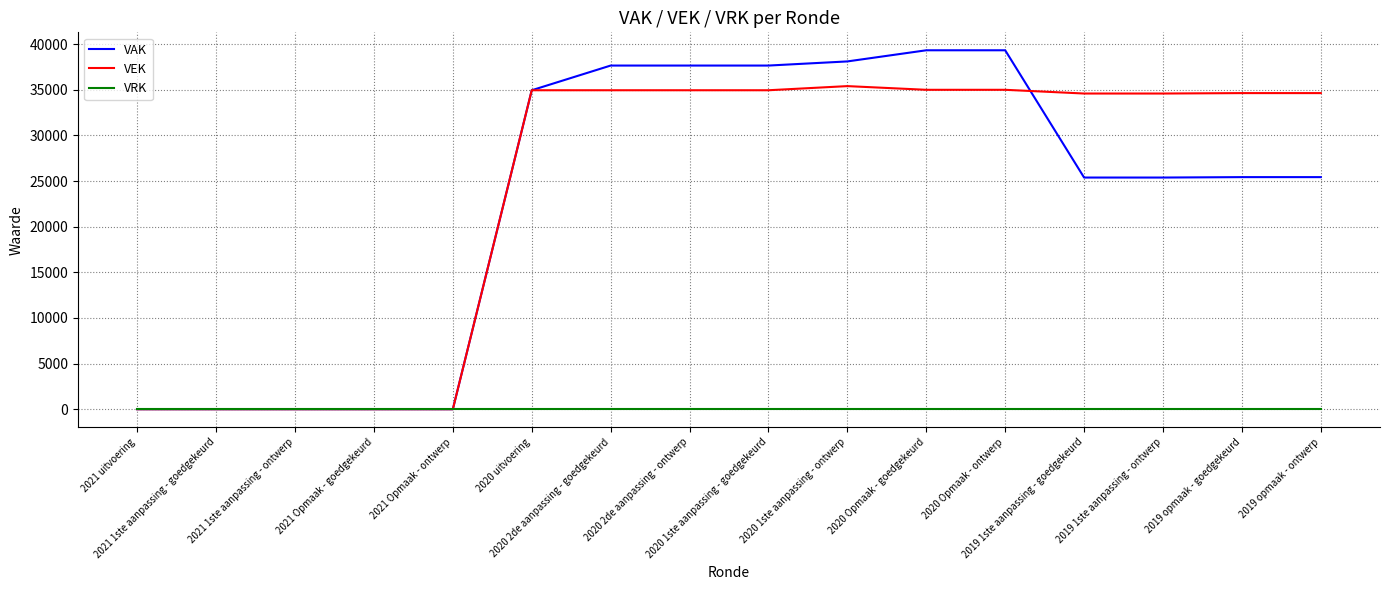

True or false: VAK and VEK cross at least once.

True